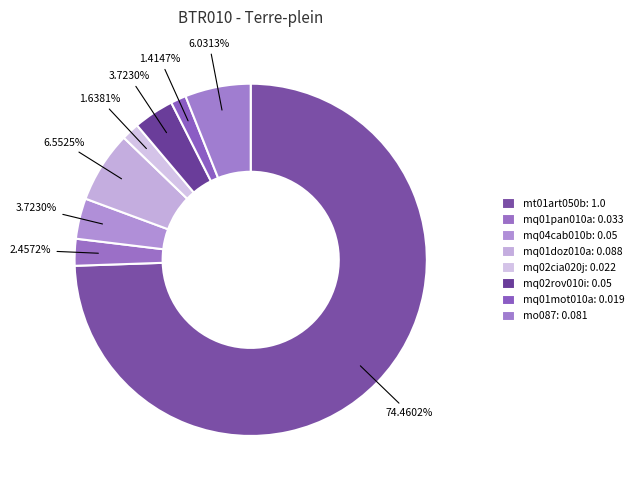

Count the number of slices in the pie.

8